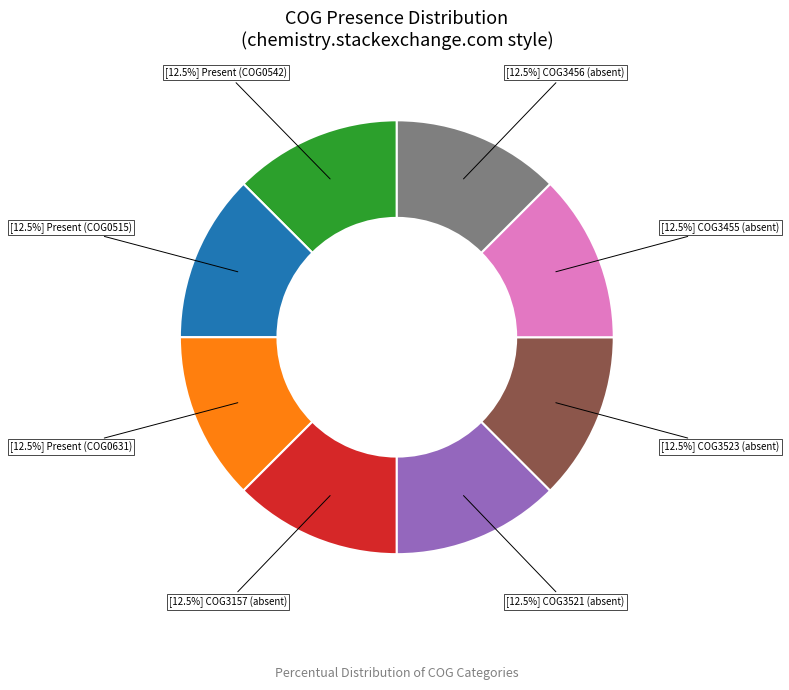

Count the number of slices in the pie.

8